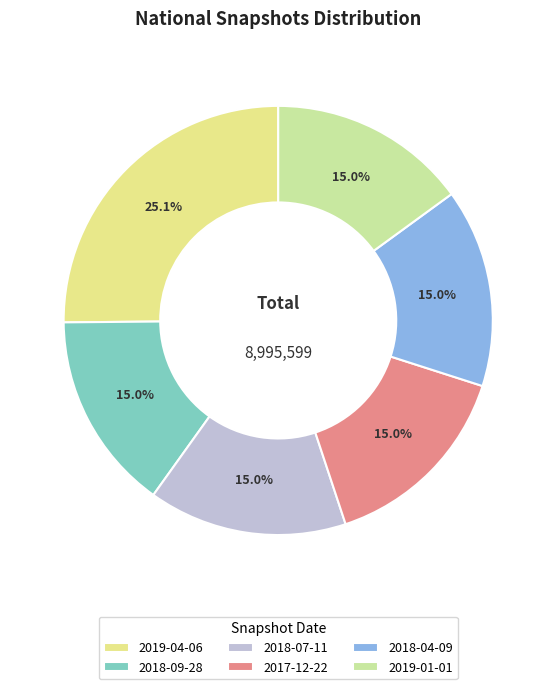

True or false: 2019-01-01 accounts for 15% of the total.

True